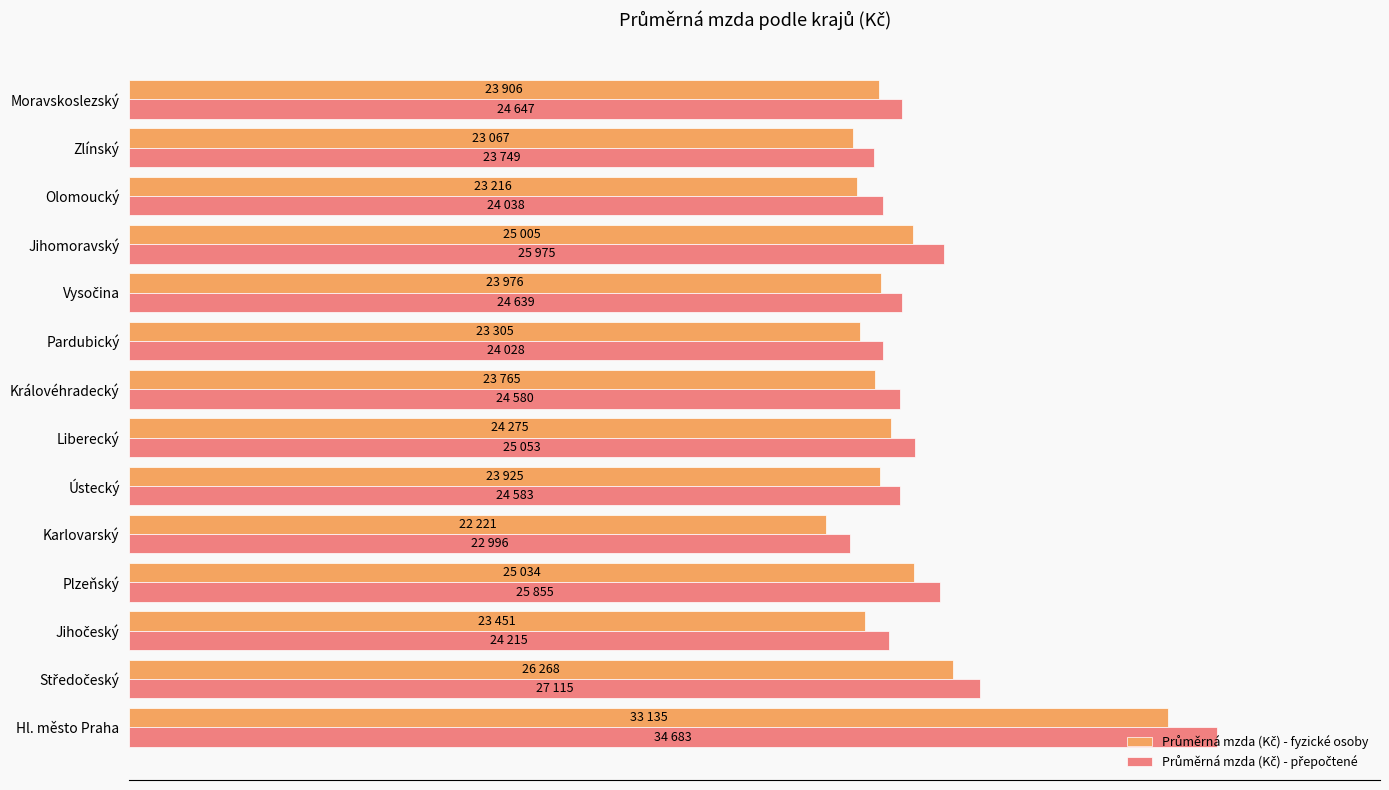

How many data points does each series have?

14